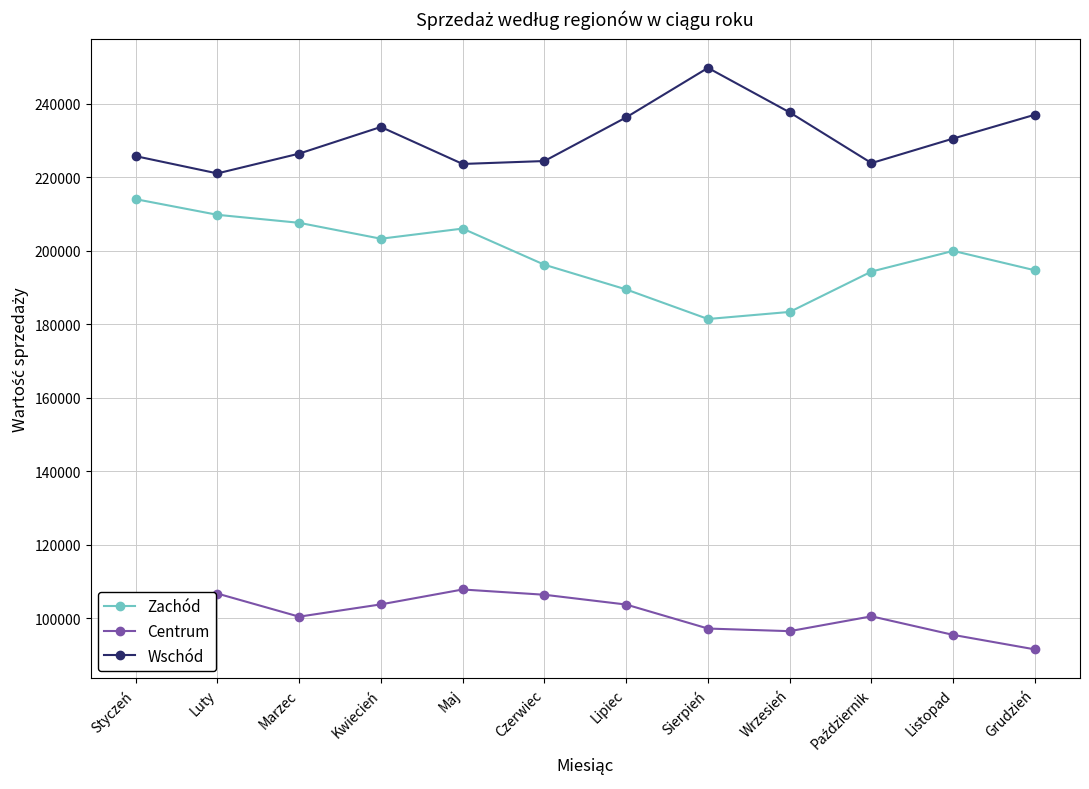

What is the label of the 7th point from the right?

Czerwiec